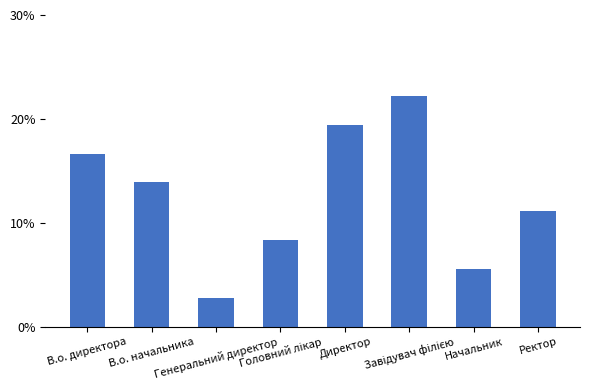

Are the bars horizontal?

No